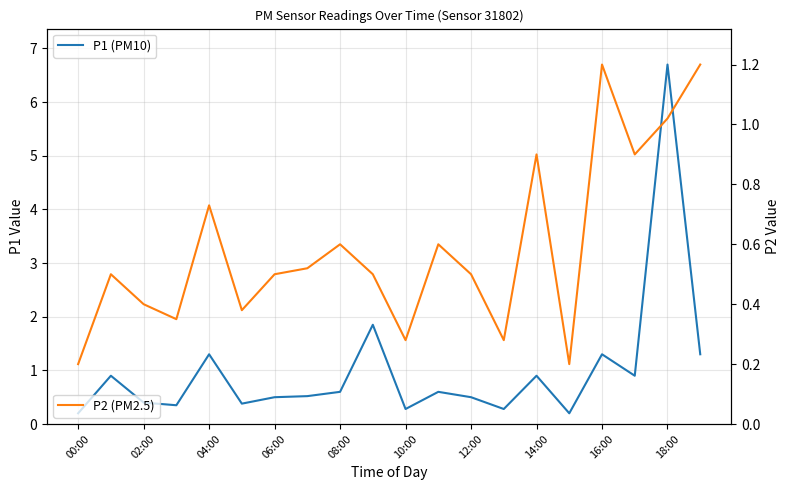

Which series has the largest total across all categories?

P1 (PM10)